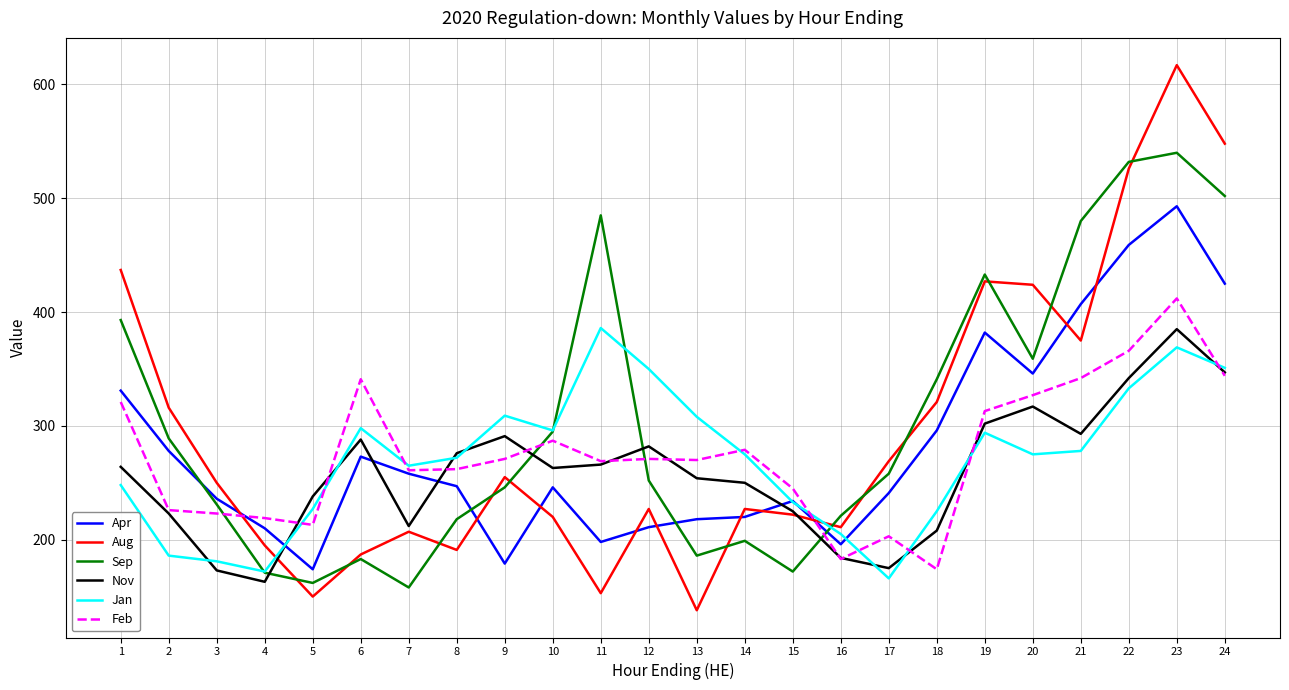

How many values in the Sep series are below 258?

12